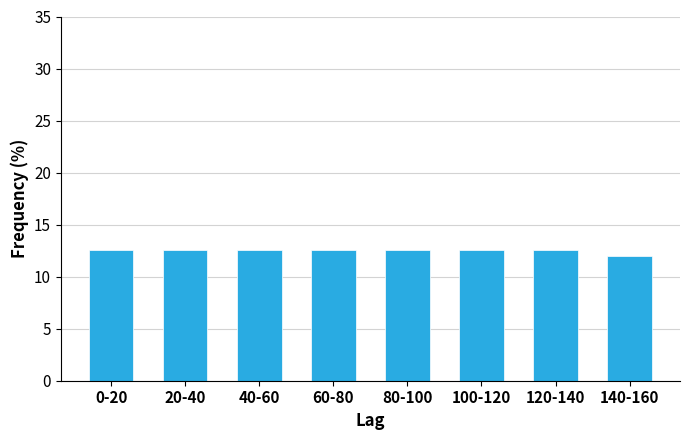

Reading left to right, what are all the values shown in this chart?

0-20=12.6	20-40=12.6	40-60=12.6	60-80=12.6	80-100=12.6	100-120=12.6	120-140=12.6	140-160=11.9